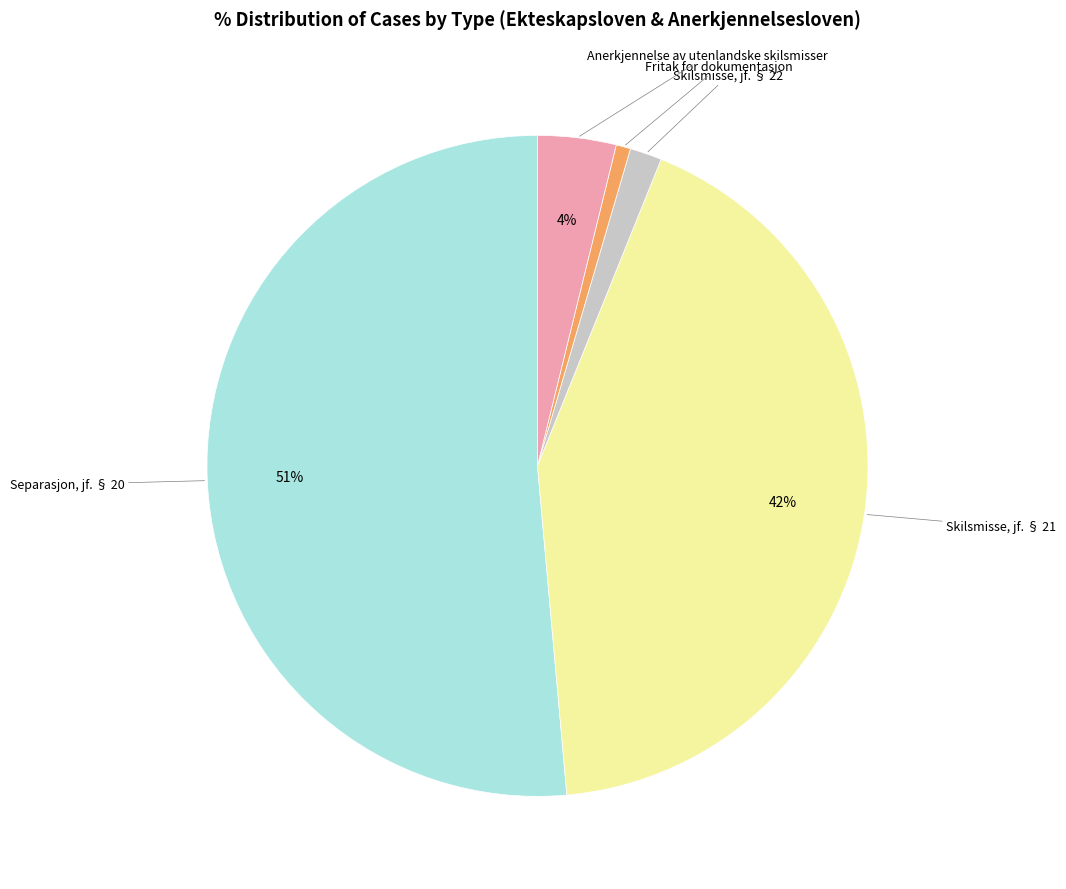

To the nearest percent, what portion does Anerkjennelse av utenlandske skilsmisser represent?

4%